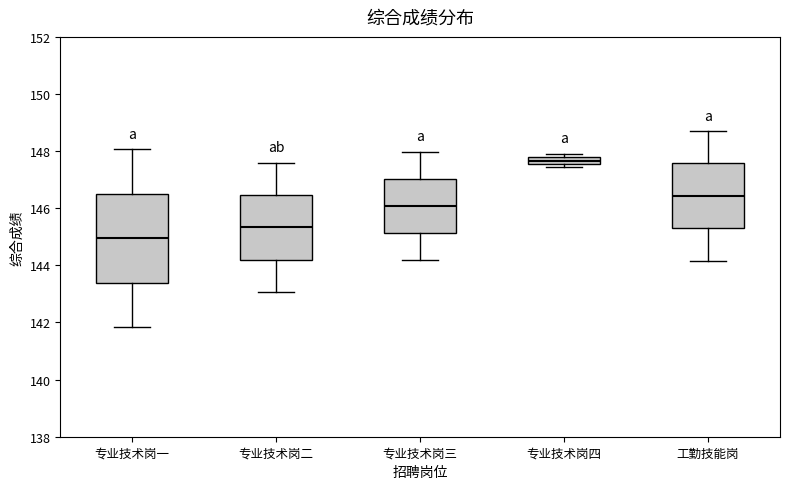

Comparing the boxes themselves (not the whiskers), which one is the tallest?

专业技术岗一